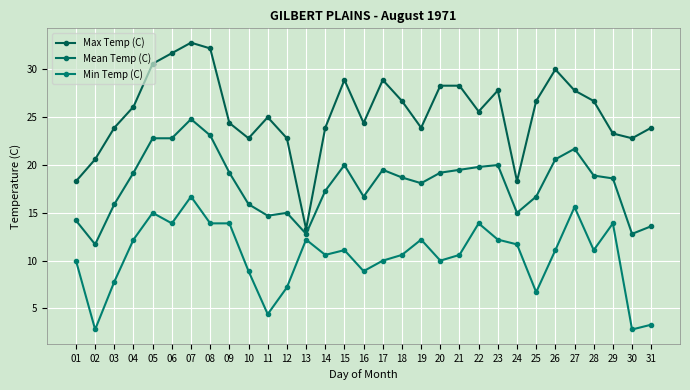

What is the greatest value displayed?

32.8